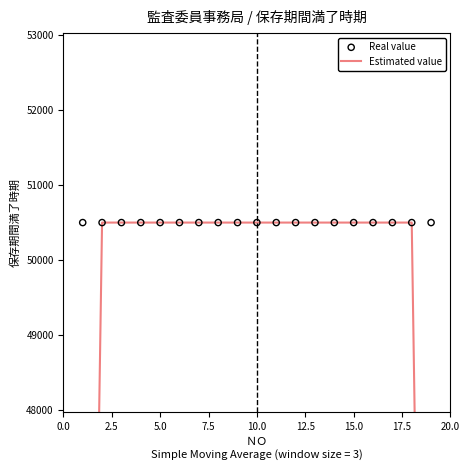

Which series has the largest total across all categories?

Real value